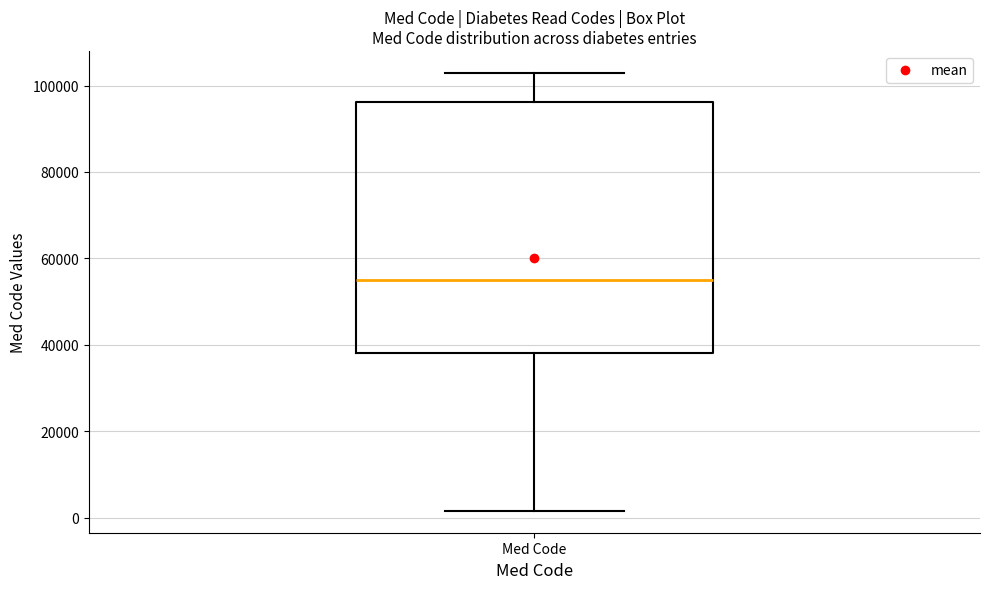

Read this box plot against the y-axis: the position of the median line, the range covered by the box, and the ends of both whiskers. The values are not printed on the chart, so give them approximately, as read against the axis.

median 54000, box 38000 to 96000, whiskers 2000 to 102000